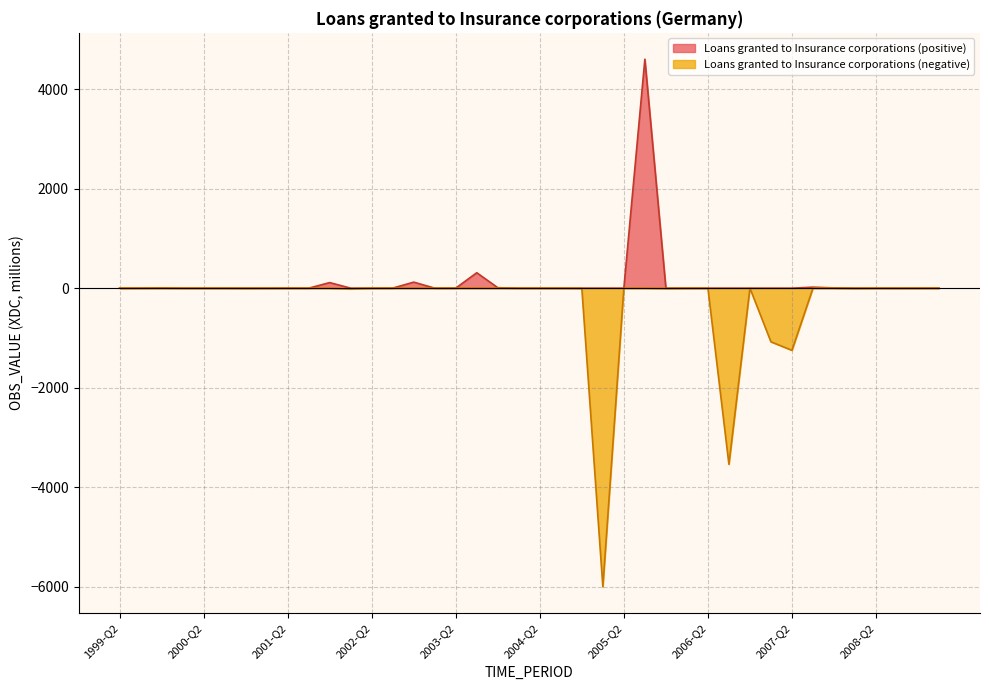

How many values are above zero?

13